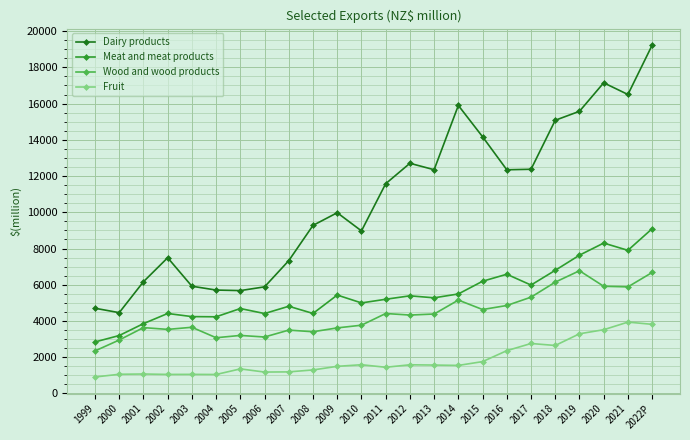

What is the minimum value for Fruit?

909